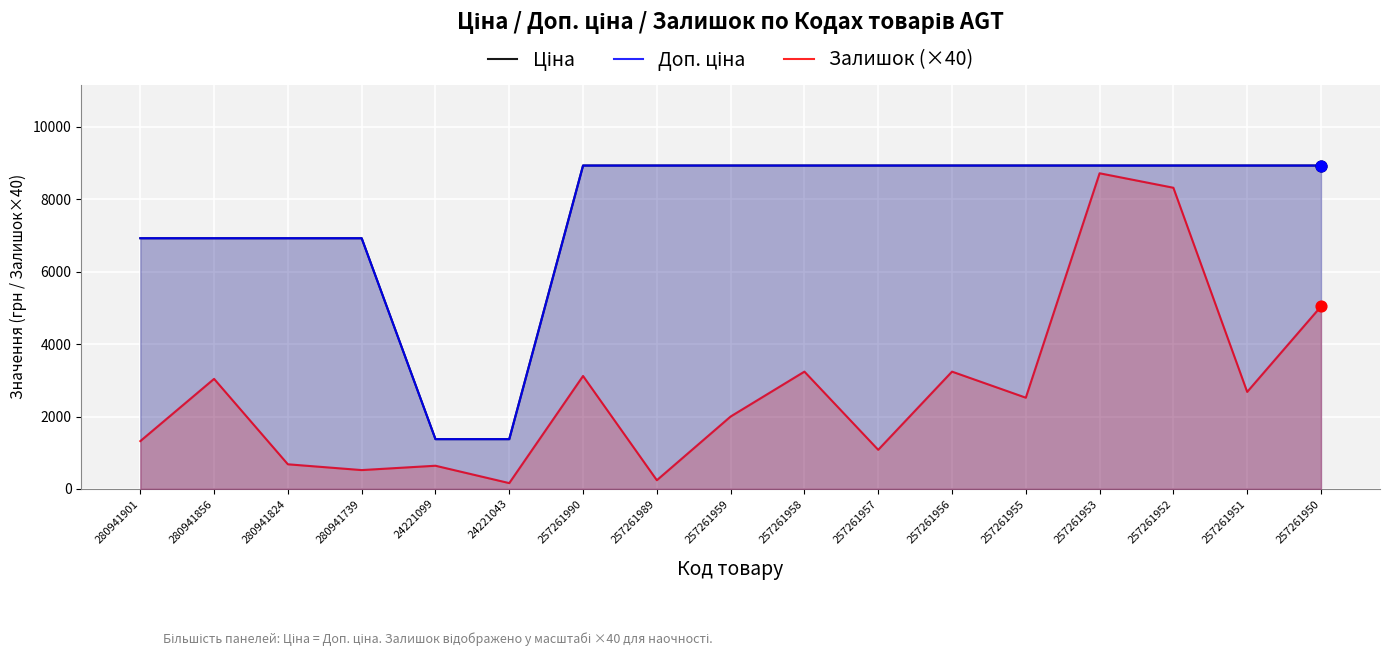

What are all the series names shown in the legend?

Ціна, Доп. ціна, Залишок (×40)